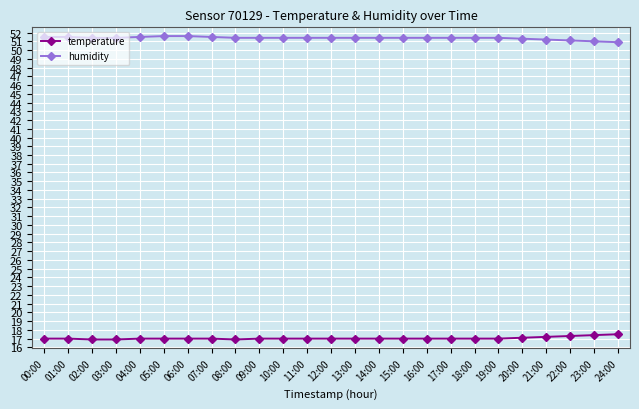

How many series are shown in this chart?

2